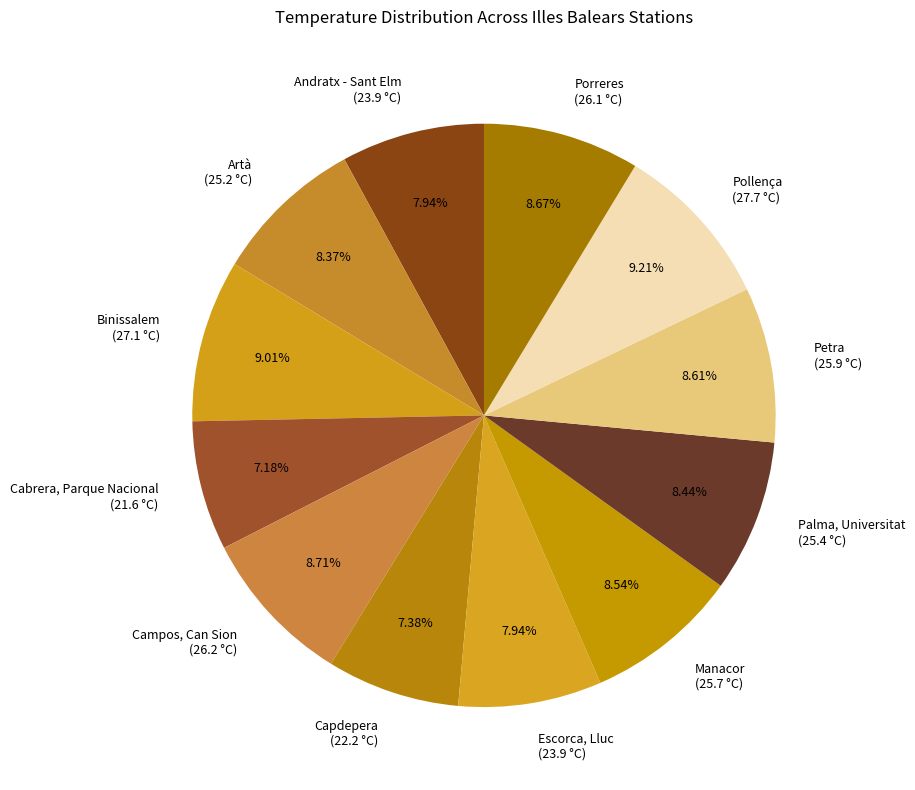

Combined, do Cabrera, Parque Nacional and Petra account for over 50%?

No